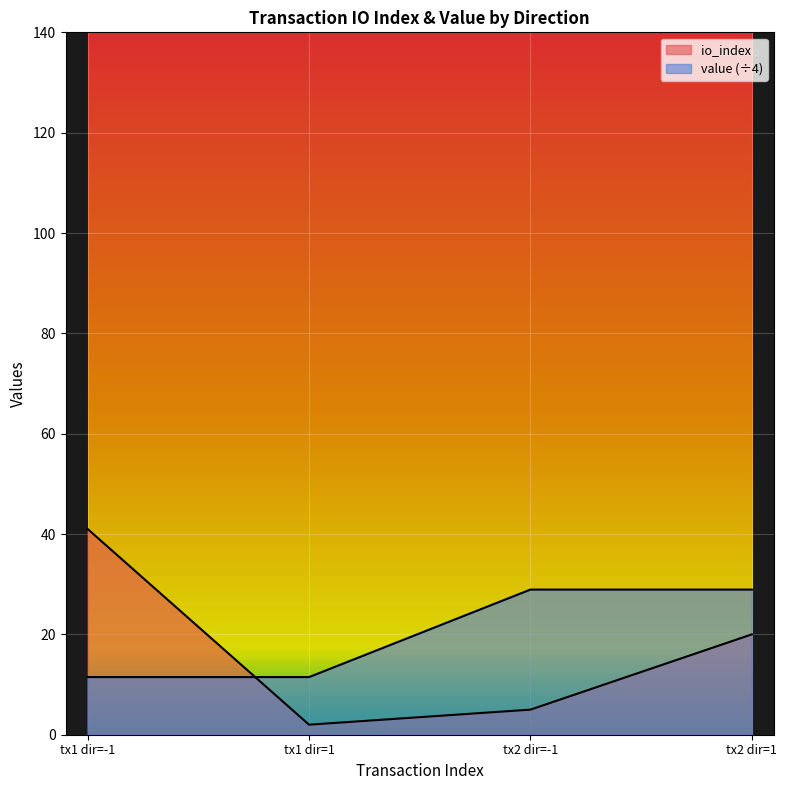

Where does the value series first go above 28?

tx2 dir=-1